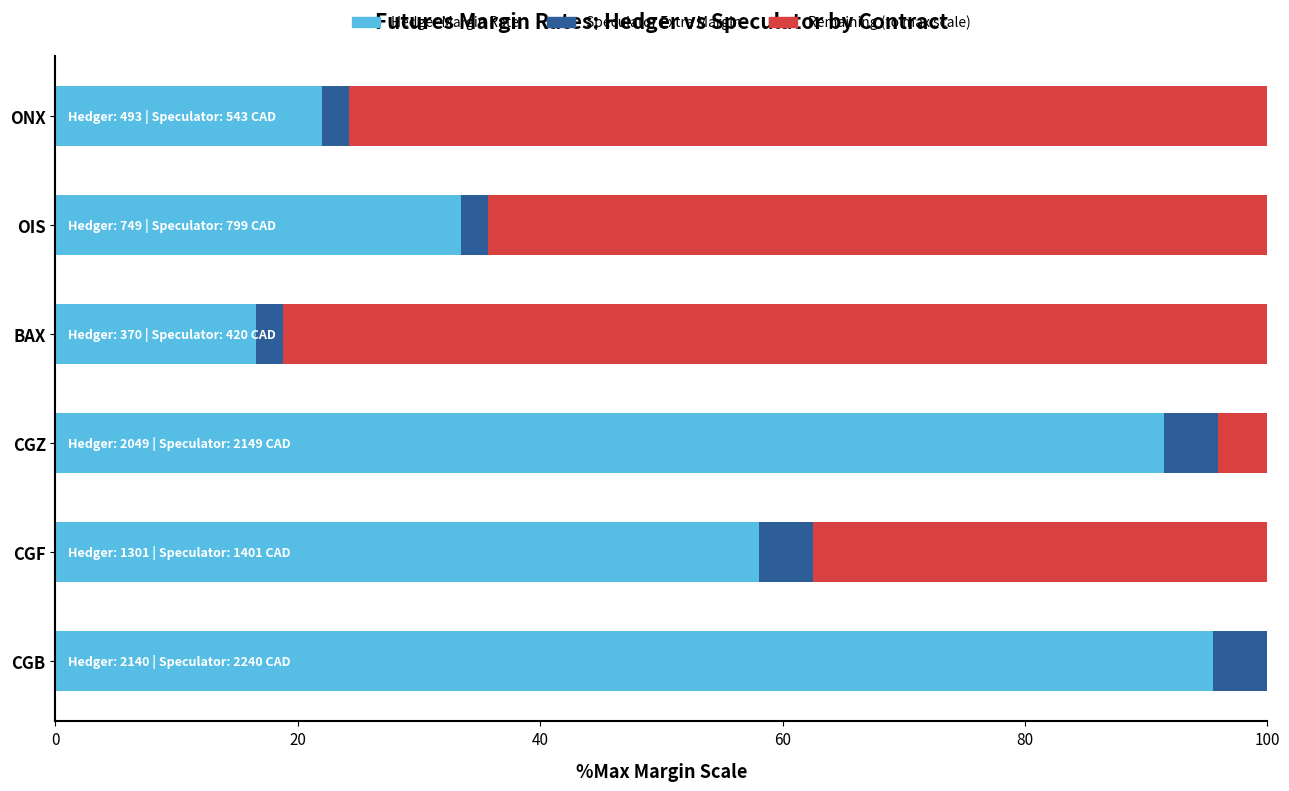

How many series are shown in this chart?

3